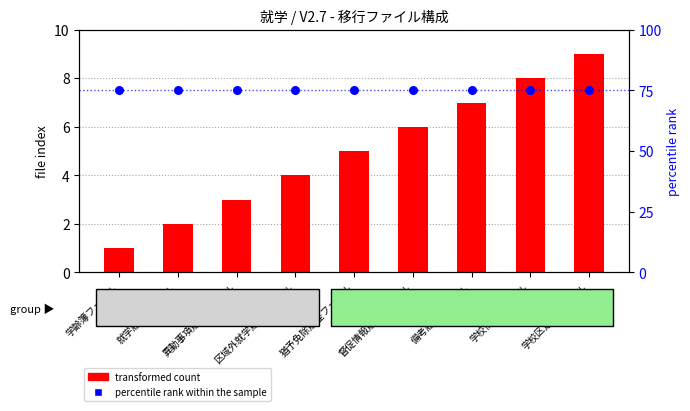

At how many categories does at least one series exceed 68?

9